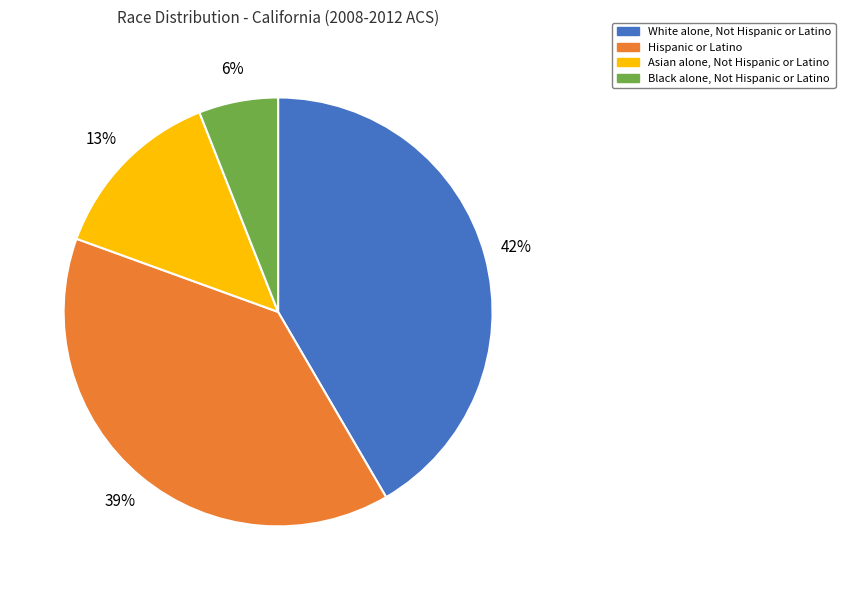

Approximately how many times larger is the value at Asian alone, Not Hispanic or Latino compared to White alone, Not Hispanic or Latino?

0.3